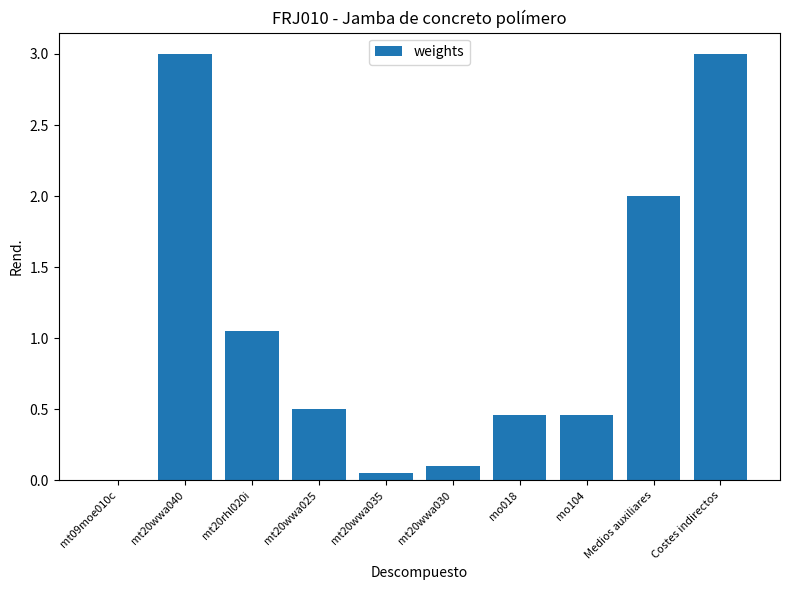

The value at mo018 is 0.5. True or false?

True